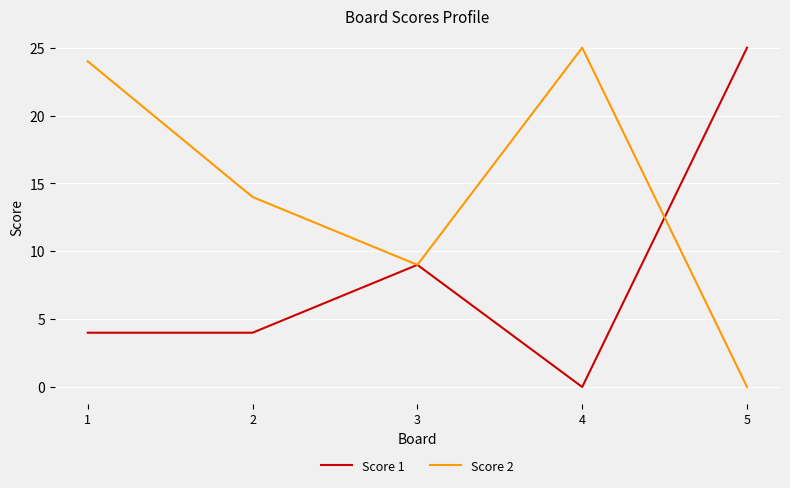

Which category has the lowest value in the Score 1 series?

4